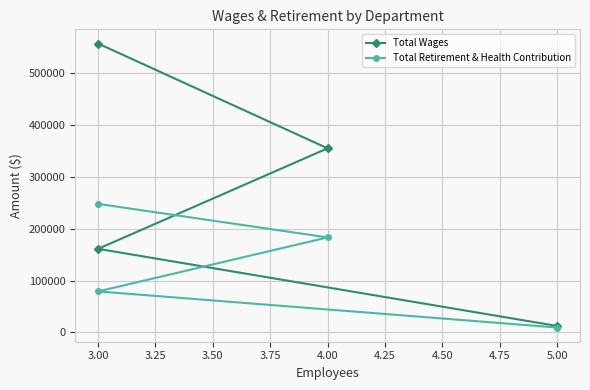

At 4.00, list the series in order from smallest to largest.

Total Retirement & Health Contribution, Total Wages